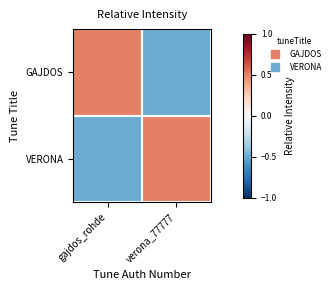

Between verona_77777 and gajdos_rohde, which is larger?

gajdos_rohde